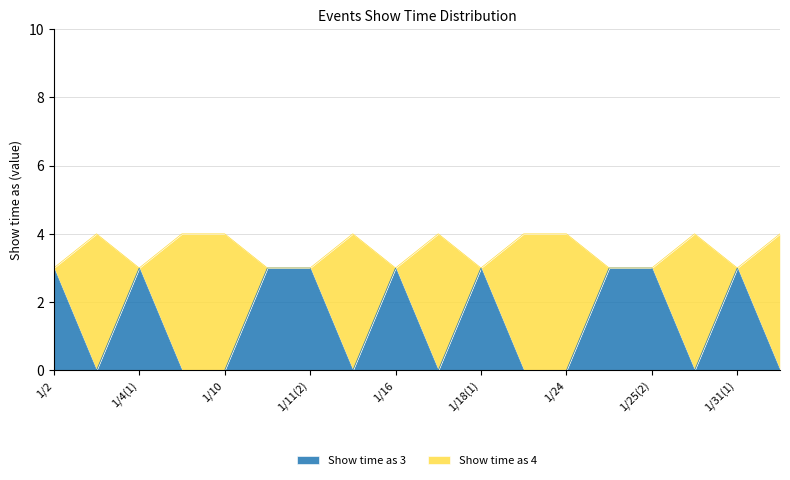

True or false: Show time as 3 has a value of -1 at 1/31(2).

False